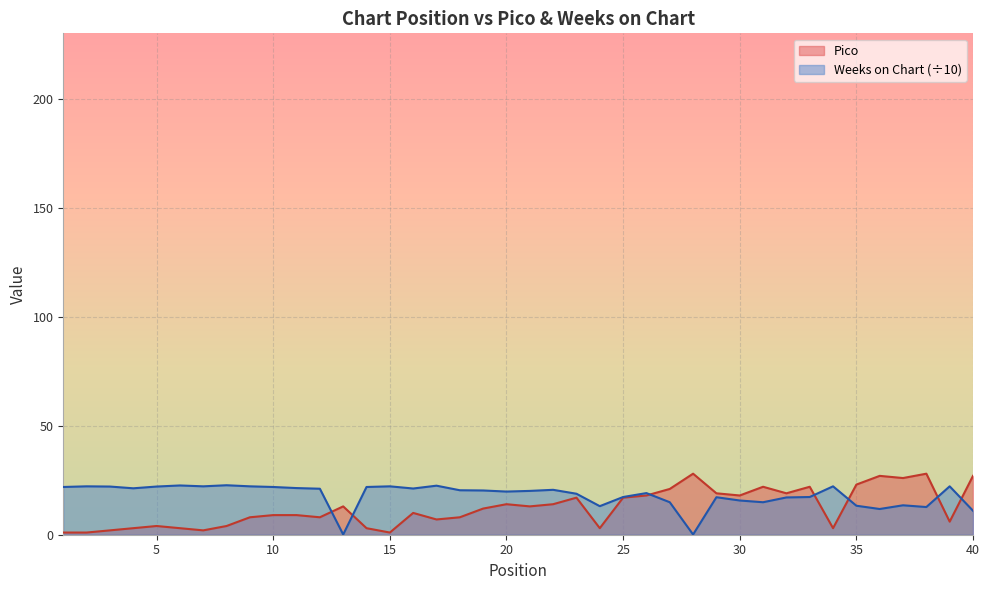

After their last crossing, which series has the higher values: Weeks on Chart or Pico?

Pico